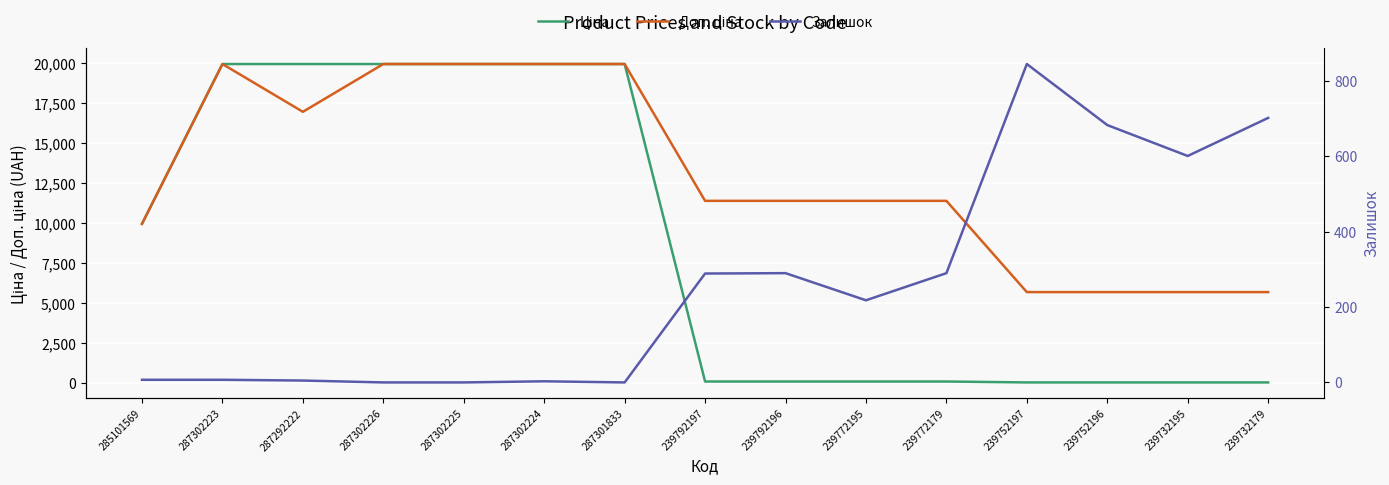

How many data points in Залишок are less than 218?

7